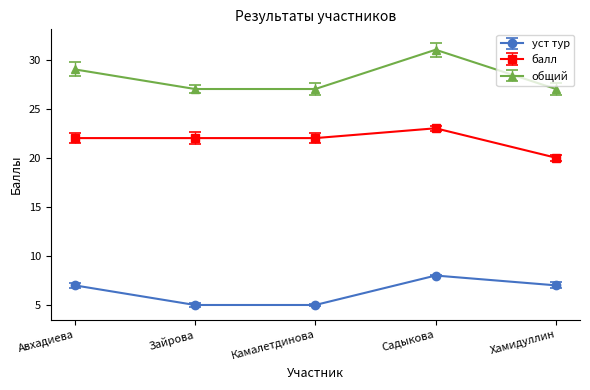

What position from the left is Хамидуллин?

5